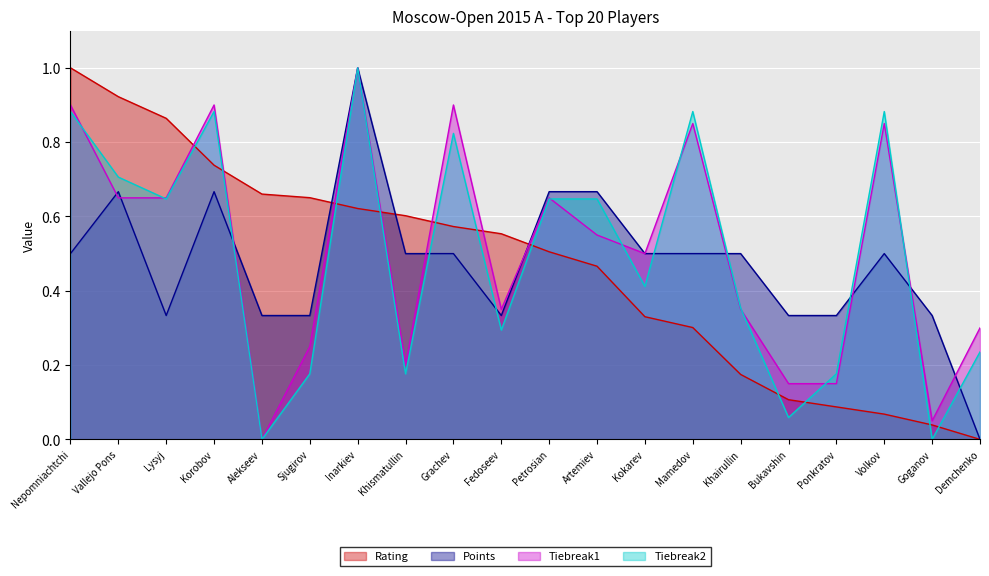

Does the chart display data point markers on the line(s)?

No